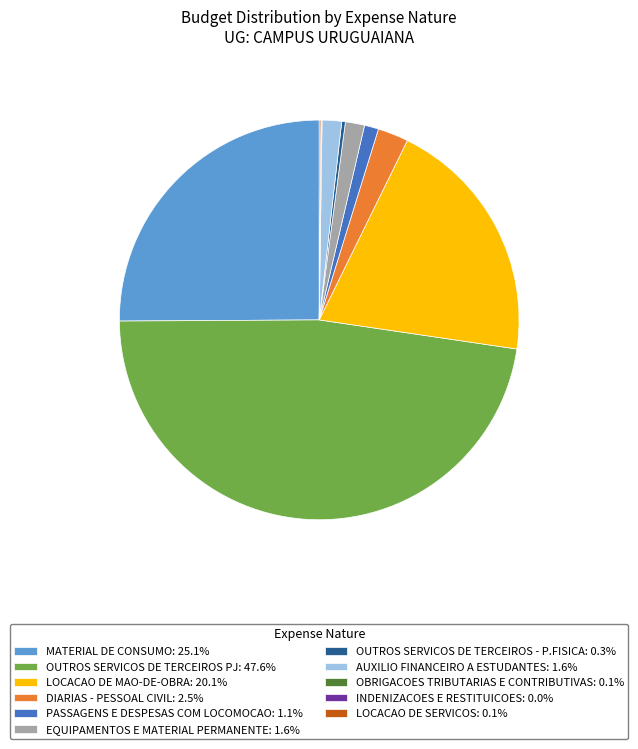

Does any single category account for the majority?

No